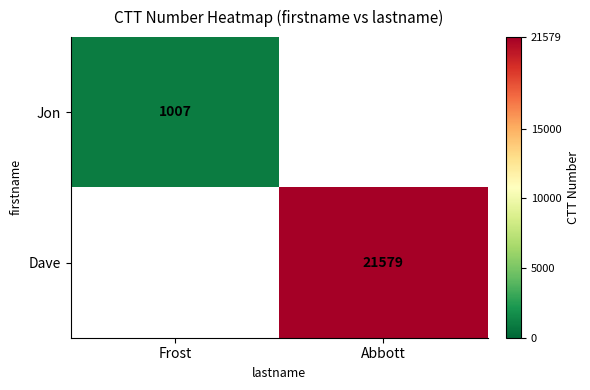

How many data points does each series have?

2